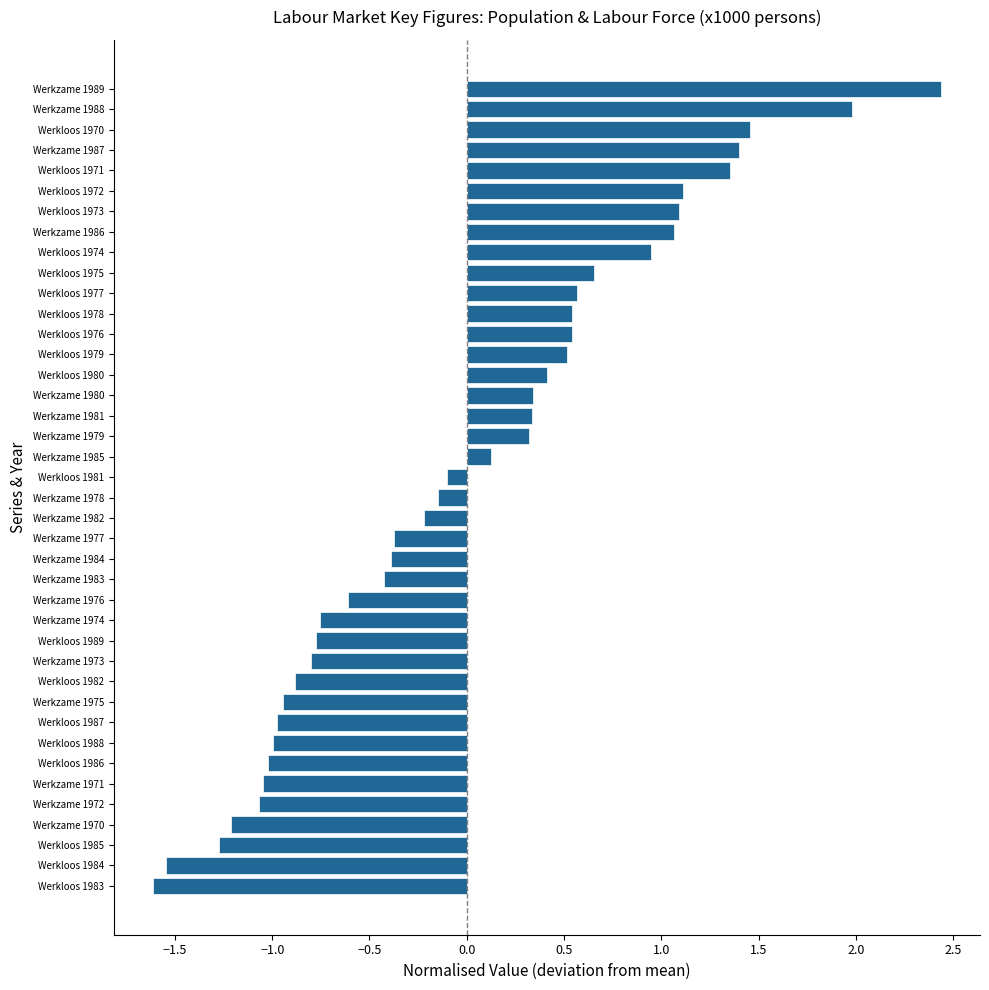

True or false: the data shows -0.5 at Werkzame 1974.

False